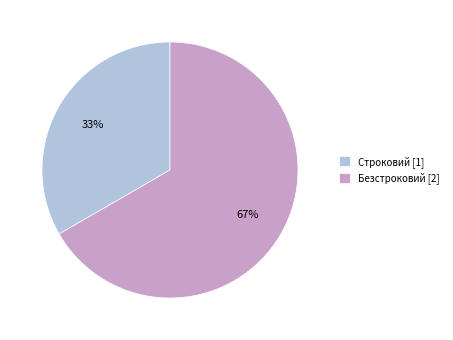

Rank the categories by value from highest to lowest.

Безстроковий, Строковий